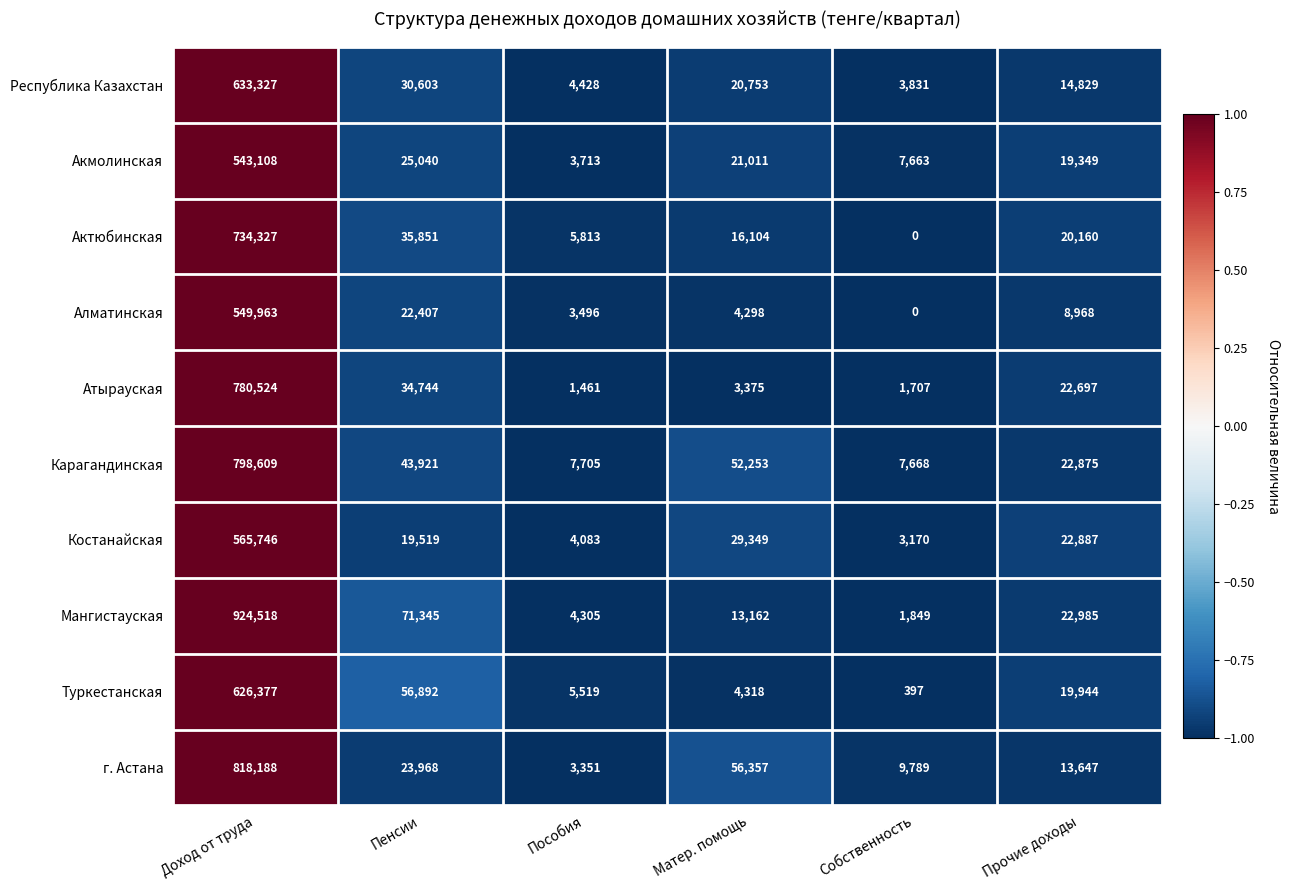

What is the total value across all series at Матер. помощь?

220980